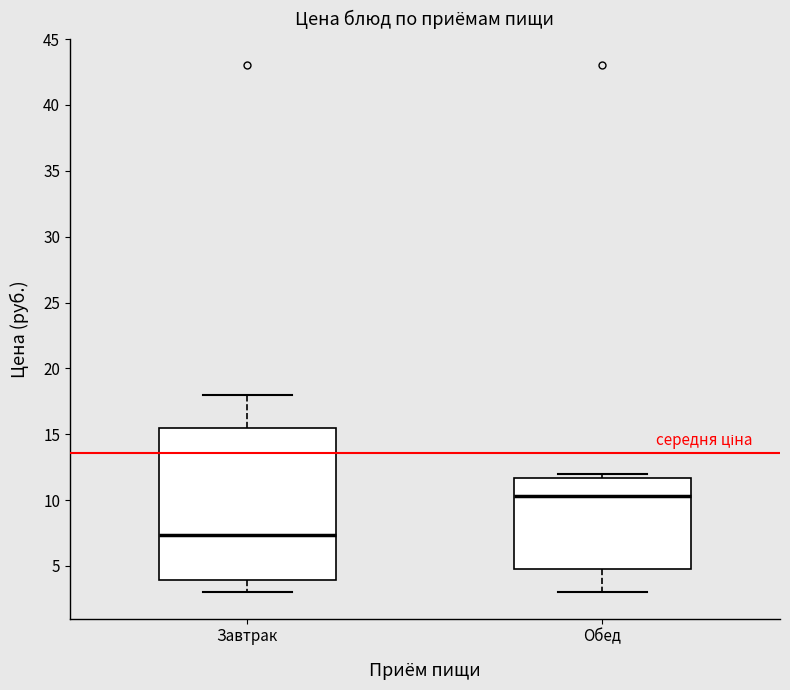

Which box has the lowest median line?

Завтрак